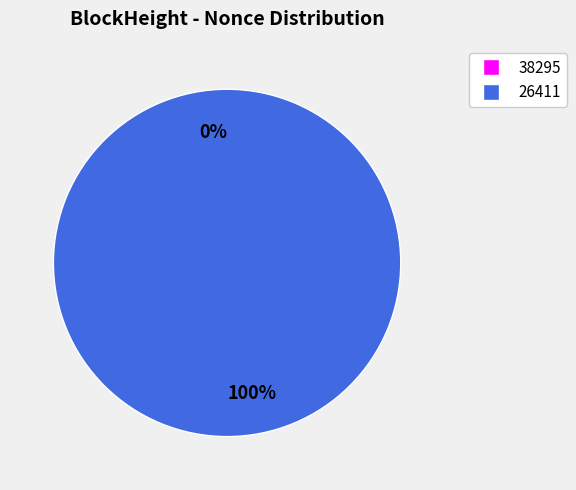

Is there any slice that represents more than half of the pie?

Yes